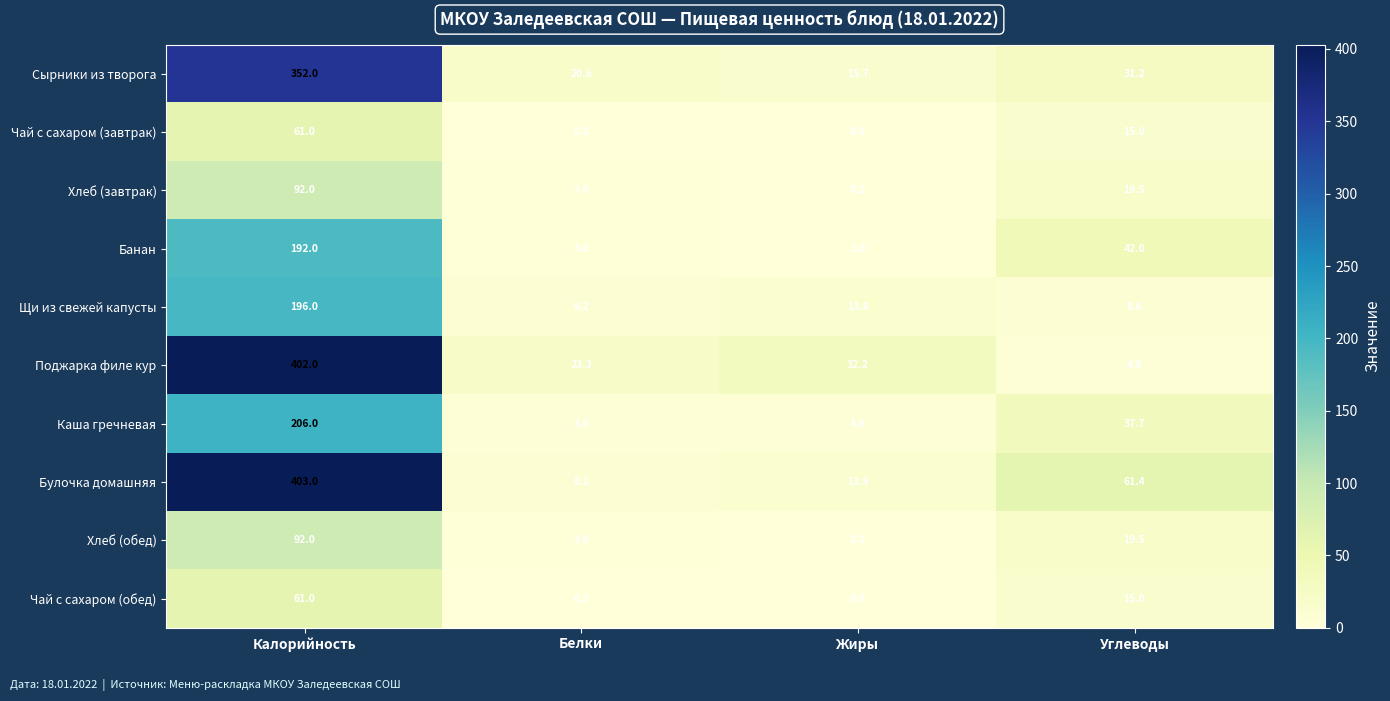

Between Калорийность and Жиры, which series saw the biggest shift?

Булочка домашняя